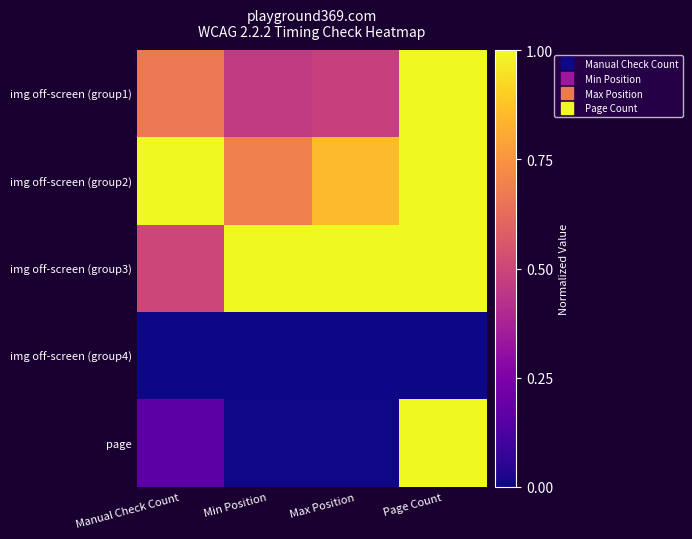

Reading left to right, list all the values displayed in this chart.

img off-screen (group1): Manual Check Count=0.7	Min Position=0.5	Max Position=0.5	Page Count=1.0
img off-screen (group2): Manual Check Count=1.0	Min Position=0.7	Max Position=0.9	Page Count=1.0
img off-screen (group3): Manual Check Count=0.5	Min Position=1.0	Max Position=1.0	Page Count=1.0
img off-screen (group4): Manual Check Count=0.0	Min Position=0.0	Max Position=0.0	Page Count=0.0
page: Manual Check Count=0.2	Min Position=0.0	Max Position=0.0	Page Count=1.0